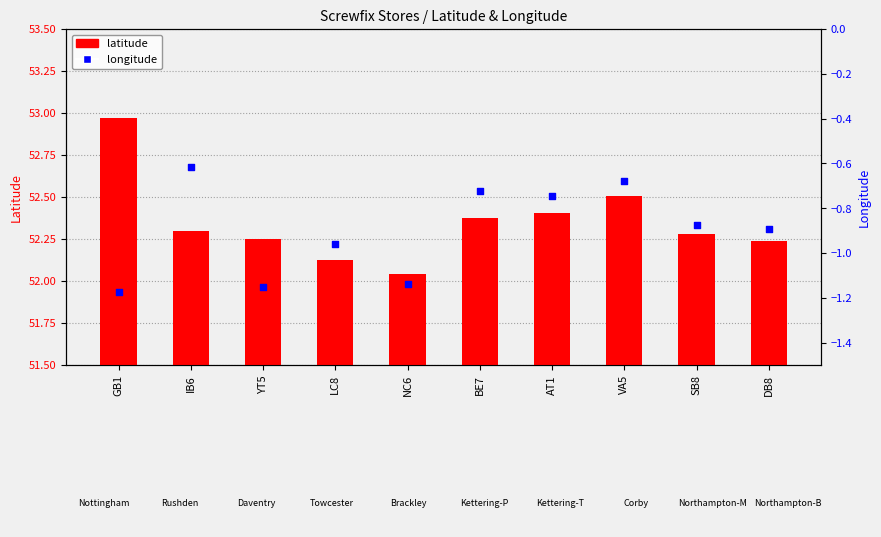

What is the total value across all series at VA5?

51.8